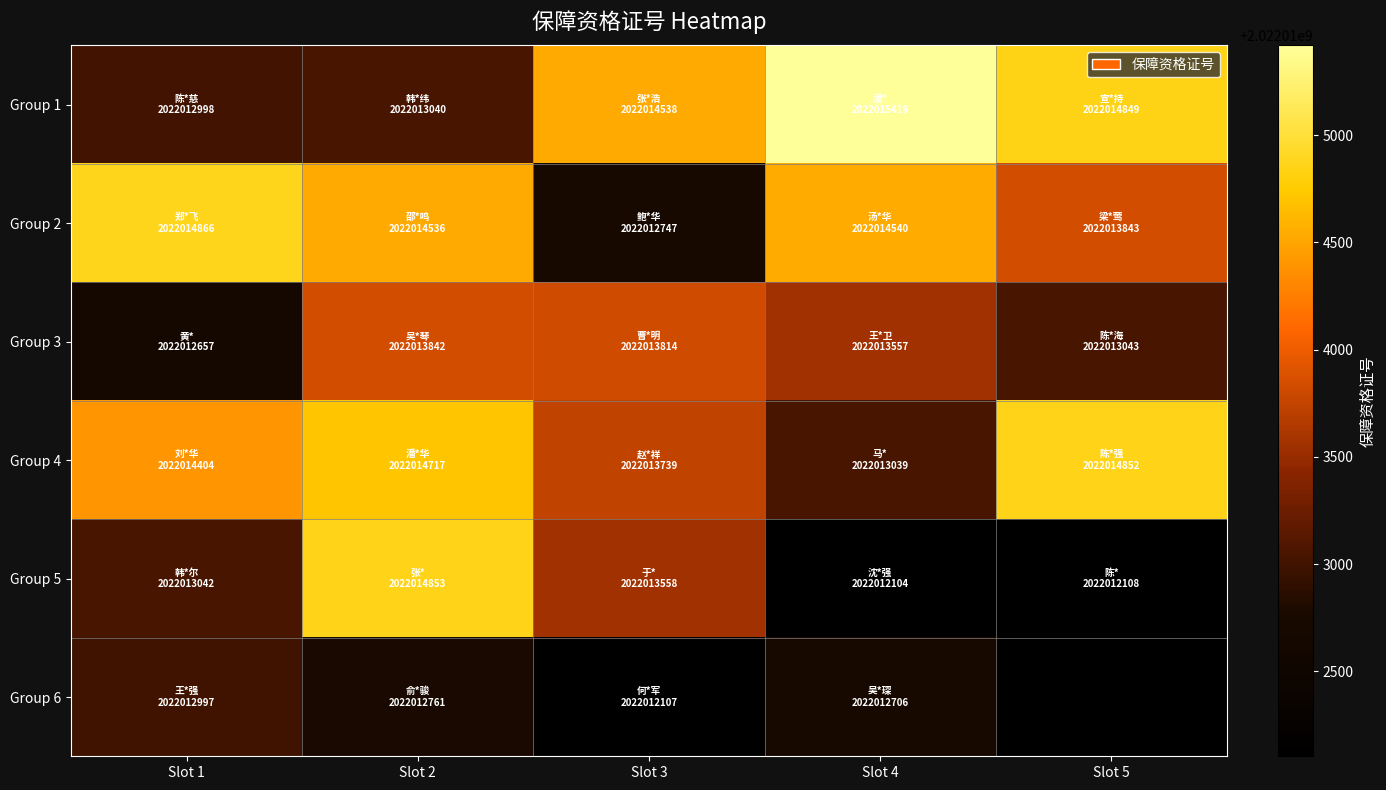

Count the number of categories in the chart.

5